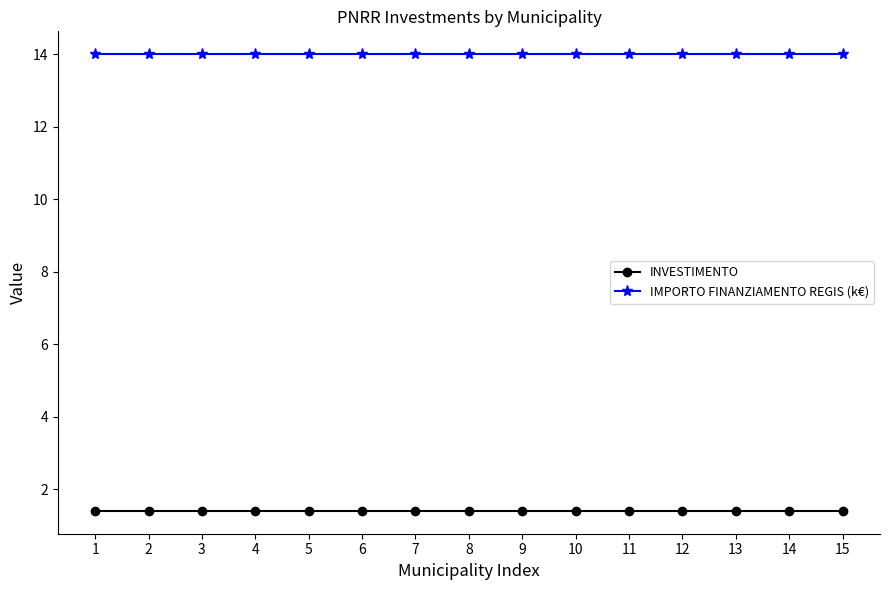

True or false: IMPORTO FINANZIAMENTO REGIS (k€) and INVESTIMENTO cross at least once.

False